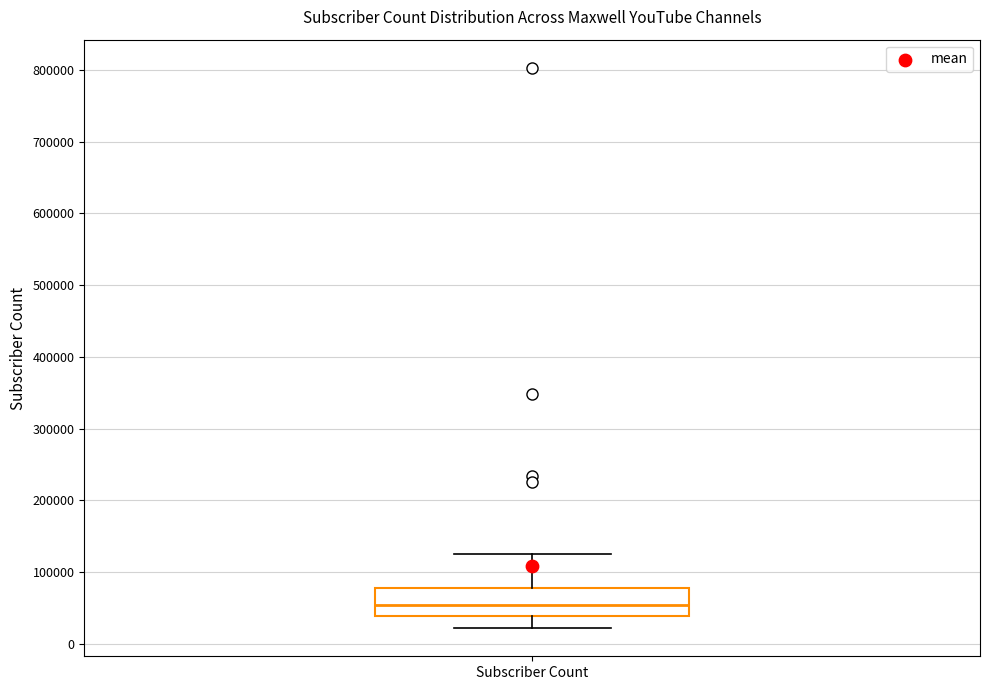

Where does the upper whisker of the box for Subscriber Count end on the y-axis? The values are not printed on the chart, so give them approximately, as read against the axis.

130000